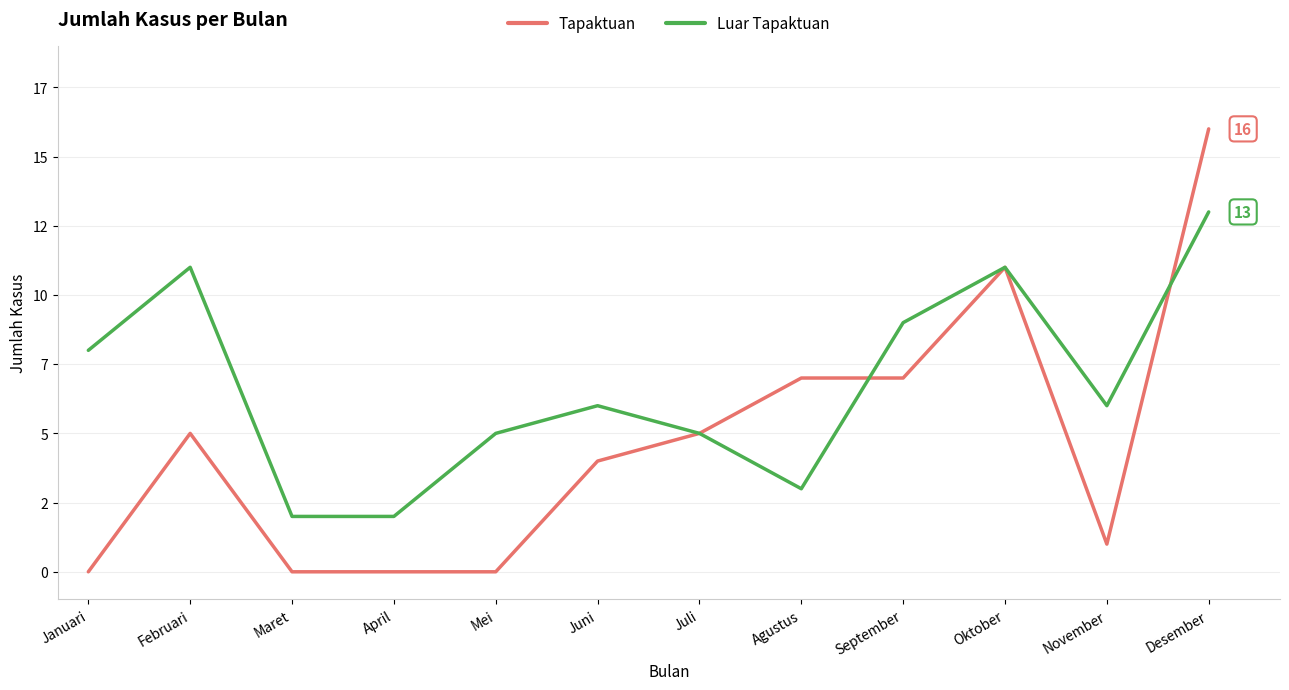

What is the value of the Tapaktuan point at the 10th from the left?

11